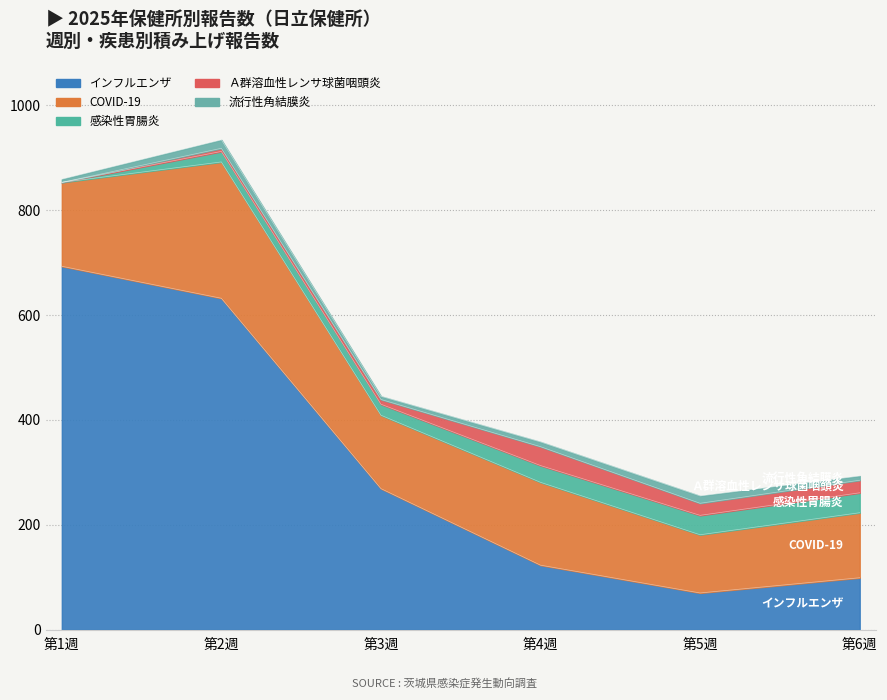

What is the average value of the COVID-19 series?

159